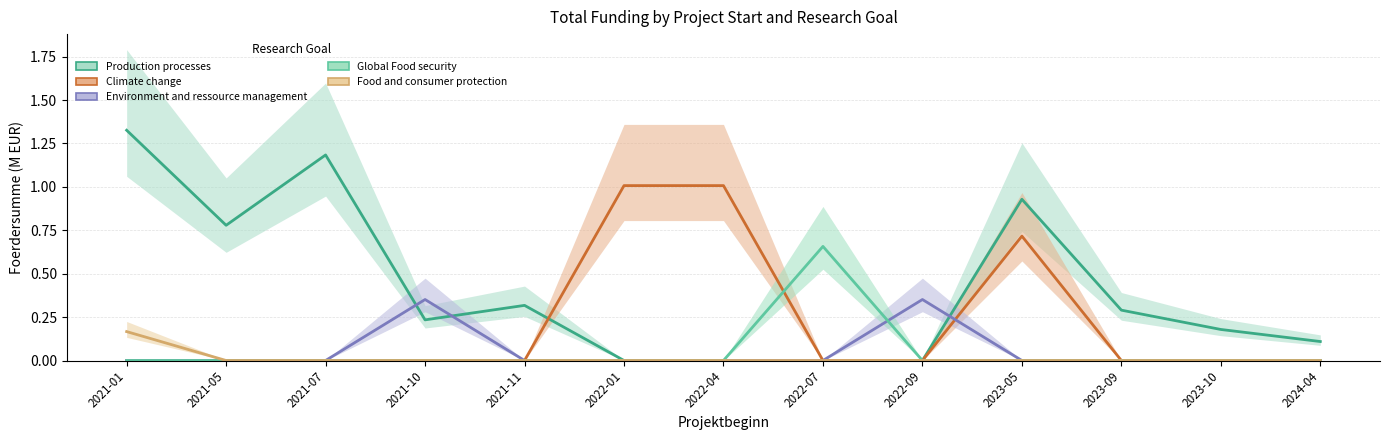

Reading right to left, extract all data points from this chart.

Production processes: 2024-04=0.1	2023-10=0.2	2023-09=0.3	2023-05=0.9	2022-09=0.0	2022-07=0.0	2022-04=0.0	2022-01=0.0	2021-11=0.3	2021-10=0.2	2021-07=1.2	2021-05=0.8	2021-01=1.3
Climate change: 2024-04=0.0	2023-10=0.0	2023-09=0.0	2023-05=0.7	2022-09=0.0	2022-07=0.0	2022-04=1.0	2022-01=1.0	2021-11=0.0	2021-10=0.0	2021-07=0.0	2021-05=0.0	2021-01=0.0
Environment and ressource management: 2024-04=0.0	2023-10=0.0	2023-09=0.0	2023-05=0.0	2022-09=0.4	2022-07=0.0	2022-04=0.0	2022-01=0.0	2021-11=0.0	2021-10=0.4	2021-07=0.0	2021-05=0.0	2021-01=0.0
Global Food security: 2024-04=0.0	2023-10=0.0	2023-09=0.0	2023-05=0.0	2022-09=0.0	2022-07=0.7	2022-04=0.0	2022-01=0.0	2021-11=0.0	2021-10=0.0	2021-07=0.0	2021-05=0.0	2021-01=0.0
Food and consumer protection: 2024-04=0.0	2023-10=0.0	2023-09=0.0	2023-05=0.0	2022-09=0.0	2022-07=0.0	2022-04=0.0	2022-01=0.0	2021-11=0.0	2021-10=0.0	2021-07=0.0	2021-05=0.0	2021-01=0.2